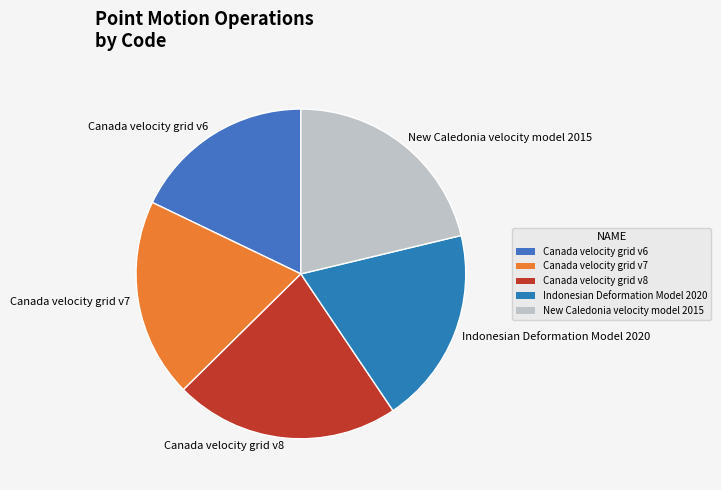

Is New Caledonia velocity model 2015 the majority of the pie?

No